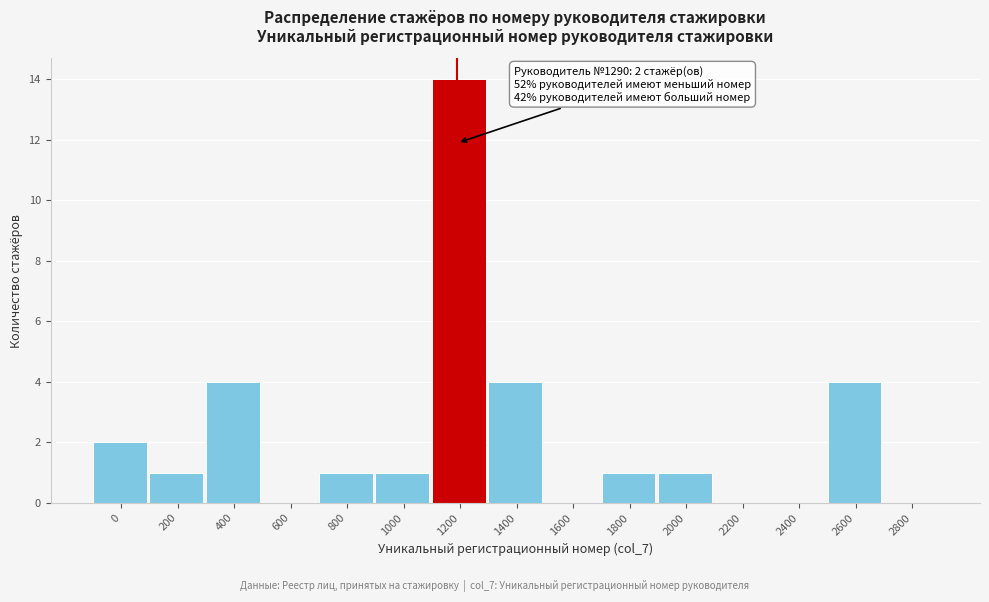

Reading left to right, extract all data points from this chart.

0=2	200=1	400=4	600=0	800=1	1000=1	1200=14	1400=4	1600=0	1800=1	2000=1	2200=0	2400=0	2600=4	2800=0